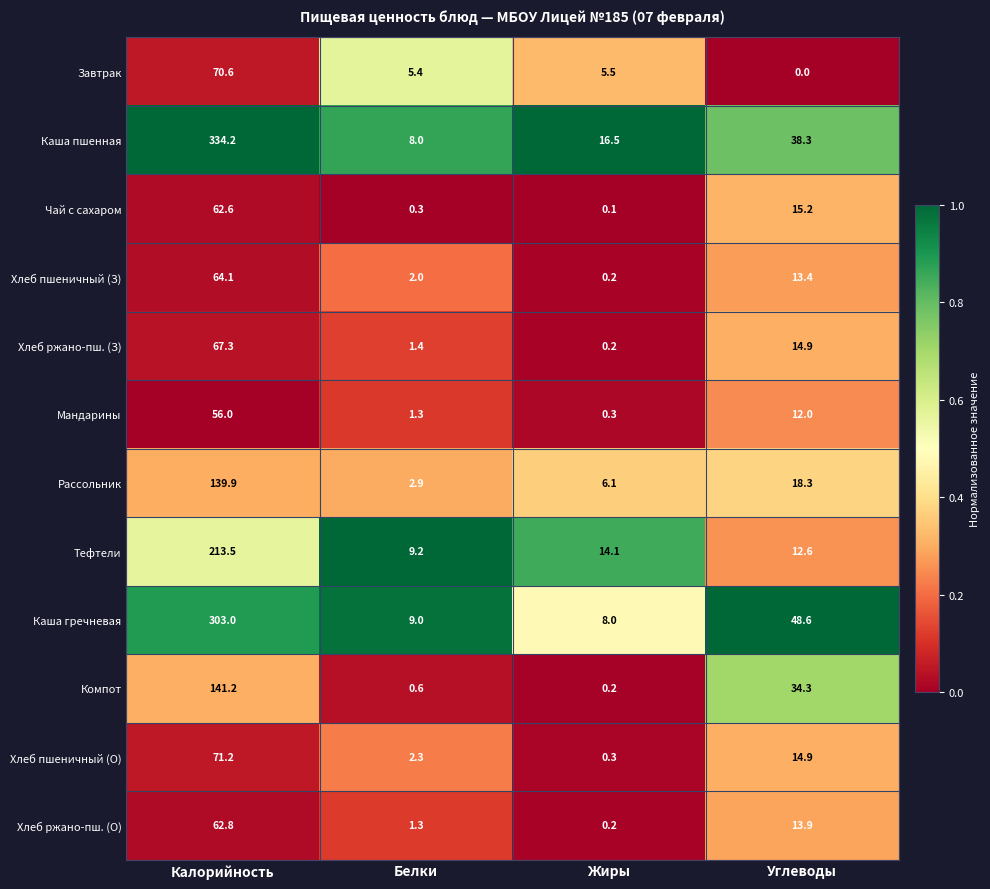

What is the total value across all series at Жиры?

51.7